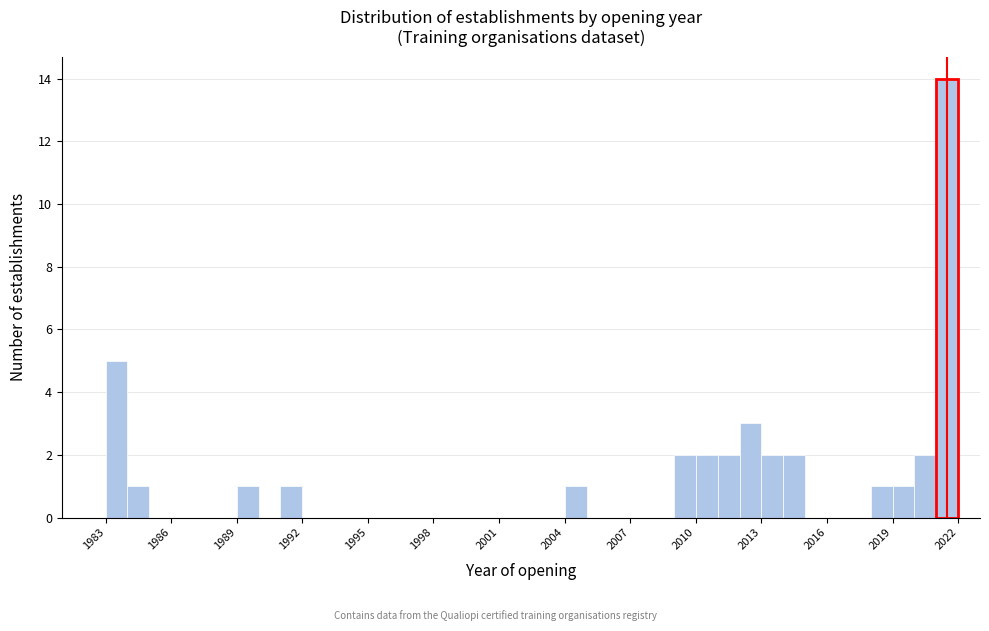

Around what value on the x-axis is the tallest bar? Give the approximate position of its centre, as read against the axis.

2021.5